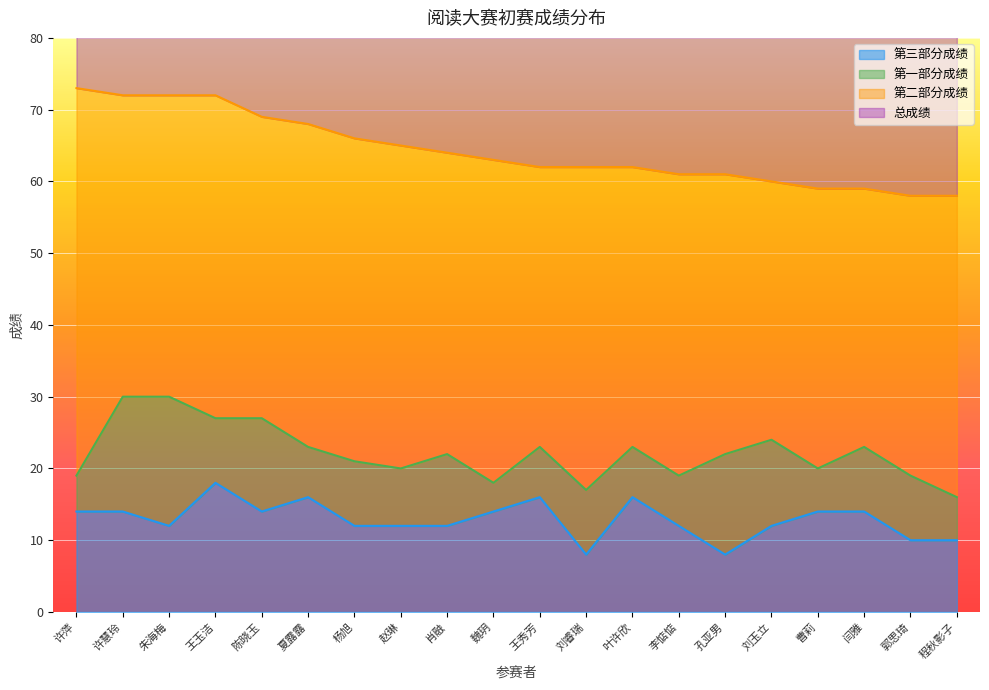

True or false: 第三部分成绩 and 总成绩 intersect in this chart.

False